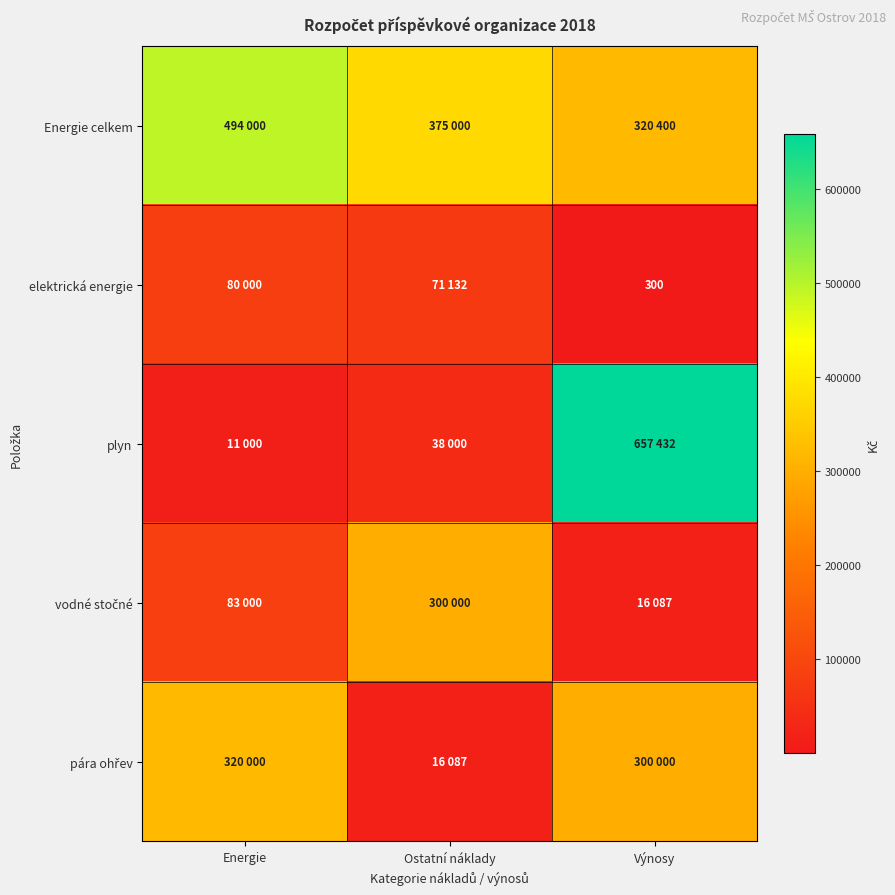

Which series has the largest total across all categories?

Energie celkem